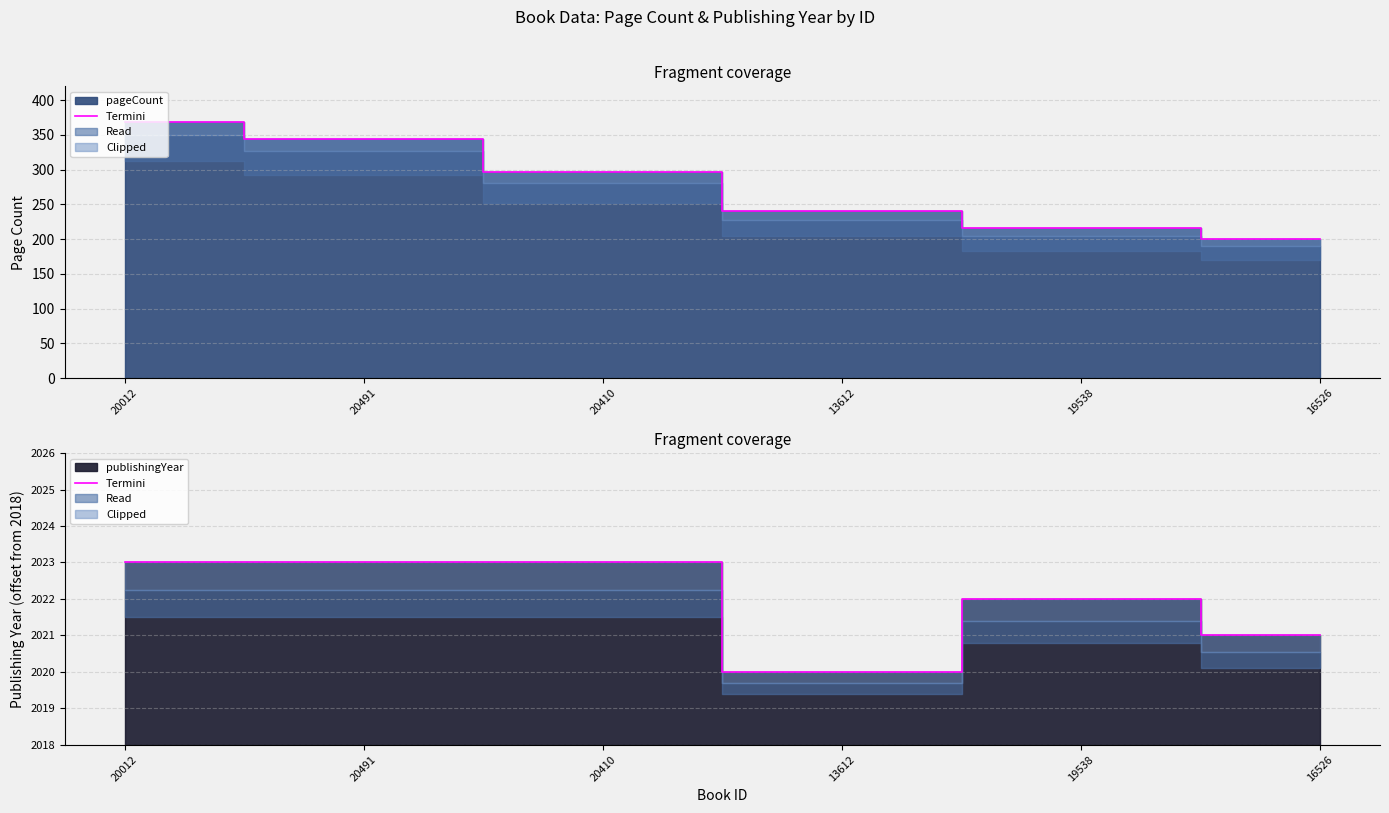

How many points are higher than both their immediate neighbors (excluding endpoints)?

1